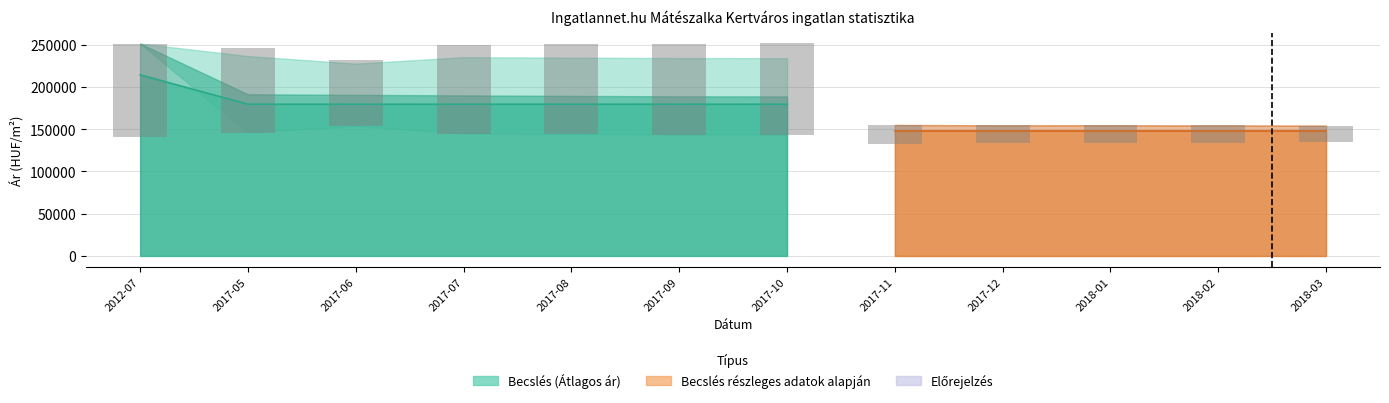

Are the bars grouped side by side (vs. stacked)?

No